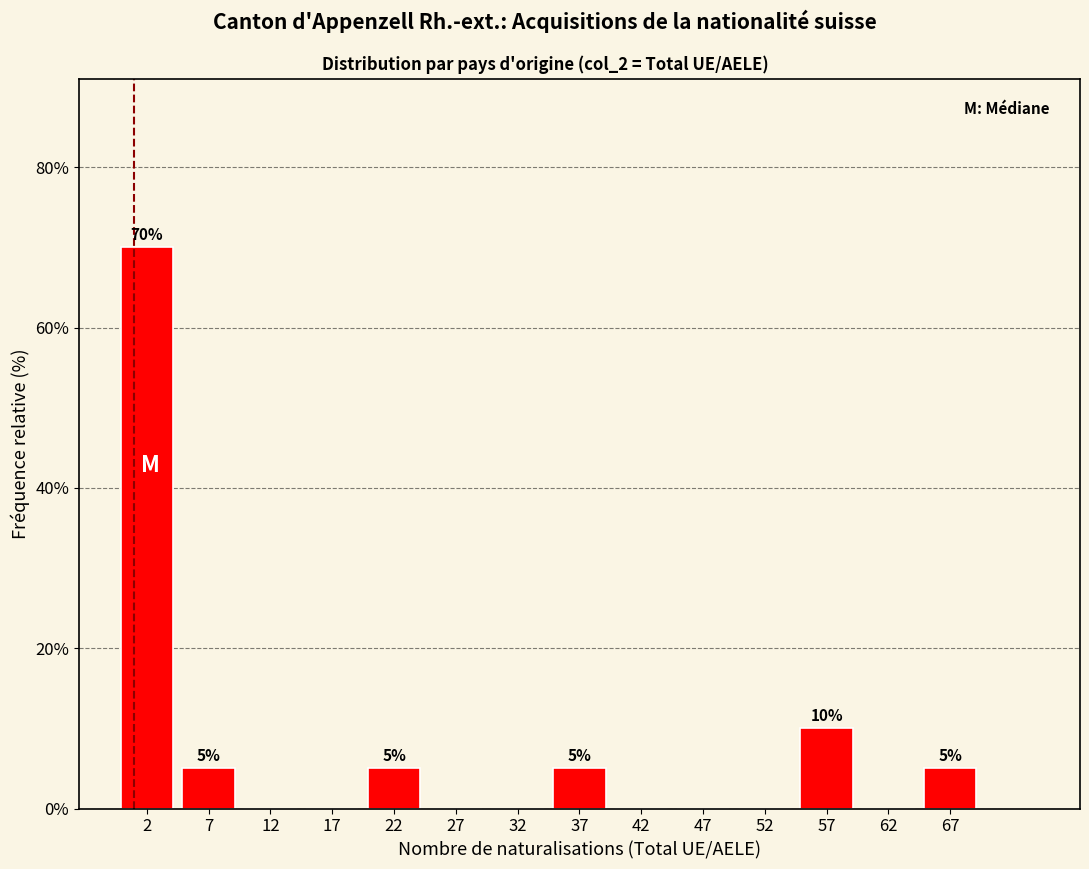

Over which range of the x-axis is the bar tallest?

0 to 5